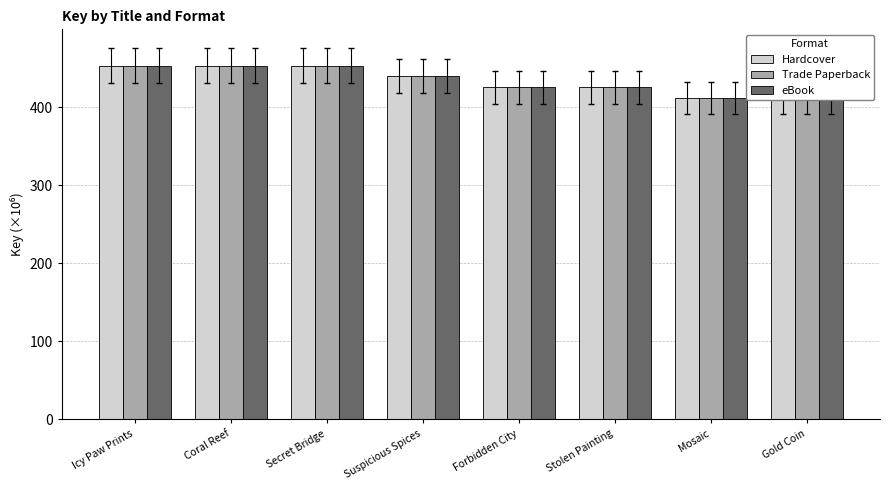

Reading right to left, what are all the values shown in this chart?

Hardcover: Gold Coin=412.2	Mosaic=412.2	Stolen Painting=425.5	Forbidden City=425.5	Suspicious Spices=439.5	Secret Bridge=453.3	Coral Reef=453.3	Icy Paw Prints=453.3
Trade Paperback: Gold Coin=412.2	Mosaic=412.2	Stolen Painting=425.5	Forbidden City=425.5	Suspicious Spices=439.5	Secret Bridge=453.3	Coral Reef=453.3	Icy Paw Prints=453.3
eBook: Gold Coin=412.2	Mosaic=412.2	Stolen Painting=425.5	Forbidden City=425.5	Suspicious Spices=439.5	Secret Bridge=453.3	Coral Reef=453.3	Icy Paw Prints=453.3